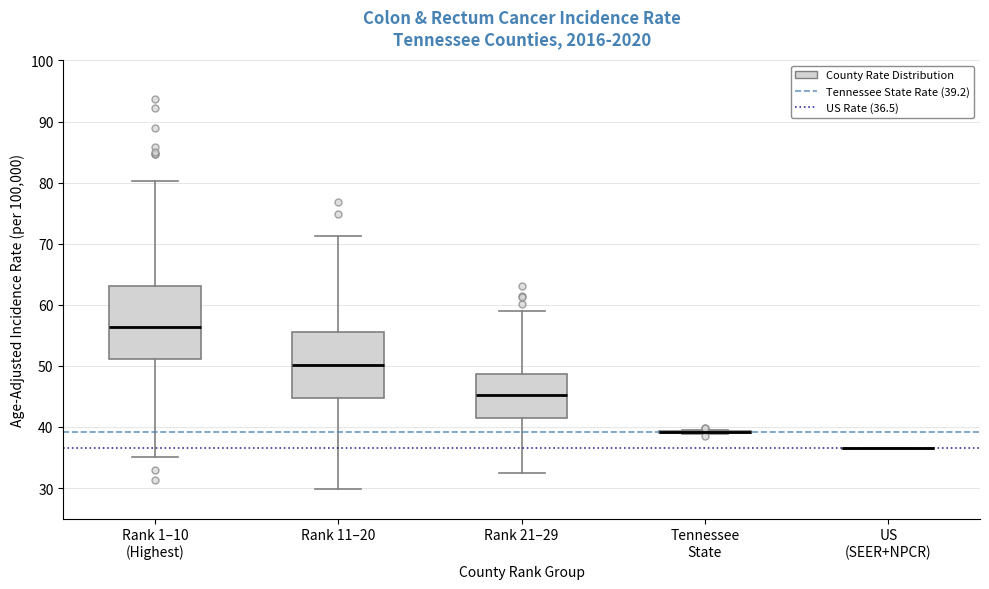

Reading left to right, read every box against the y-axis: the position of its median line, the range the box covers, and the ends of its whiskers. The values are not printed on the chart, so give them approximately, as read against the axis.

Rank 1–10 (Highest): median 56, box 51 to 63, whiskers 35 to 80
Rank 11–20: median 50, box 45 to 56, whiskers 30 to 71
Rank 21–29: median 45, box 42 to 49, whiskers 32 to 59
Tennessee State: box collapsed to a line at 39, whiskers 39 to 40
US (SEER+NPCR): box collapsed to a line at 37, whiskers 36 to 37